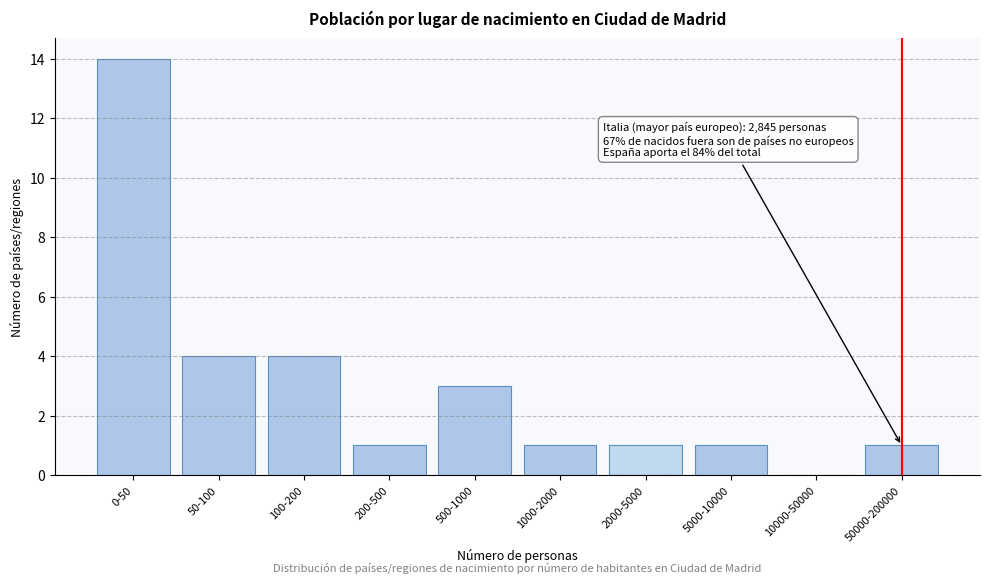

Reading left to right, transcribe all the data shown in this chart.

0-50=14	50-100=4	100-200=4	200-500=1	500-1000=3	1000-2000=1	2000-5000=1	5000-10000=1	10000-50000=0	50000-200000=1